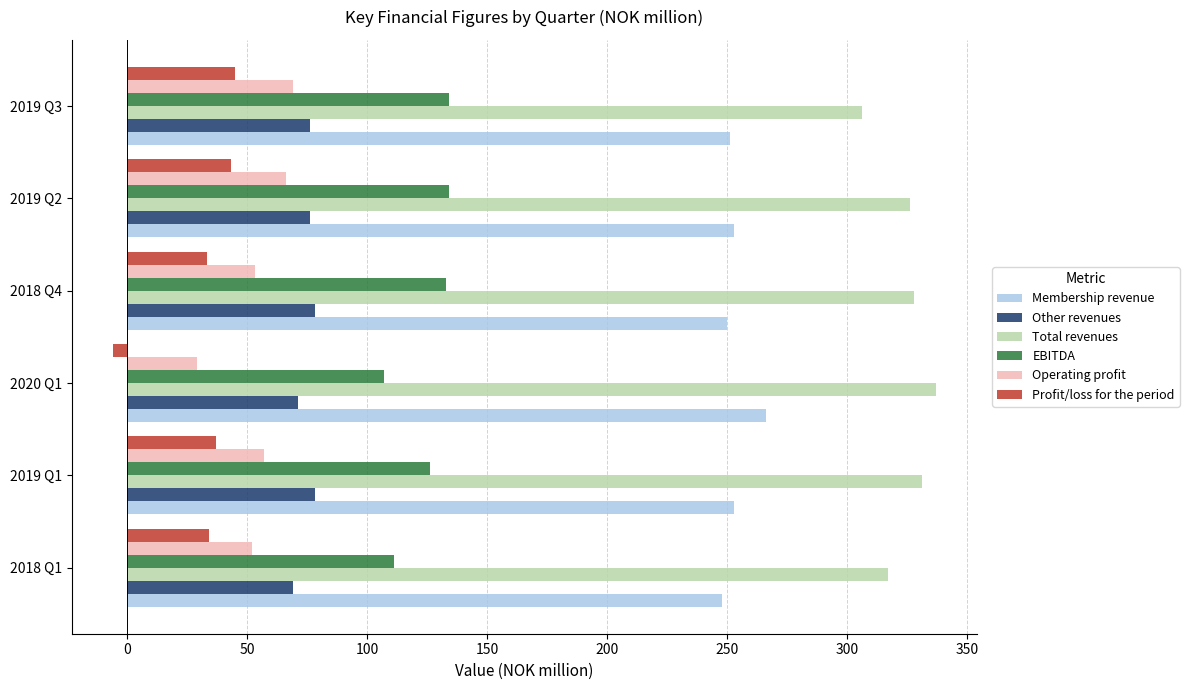

What is the highest value of the EBITDA series?

134